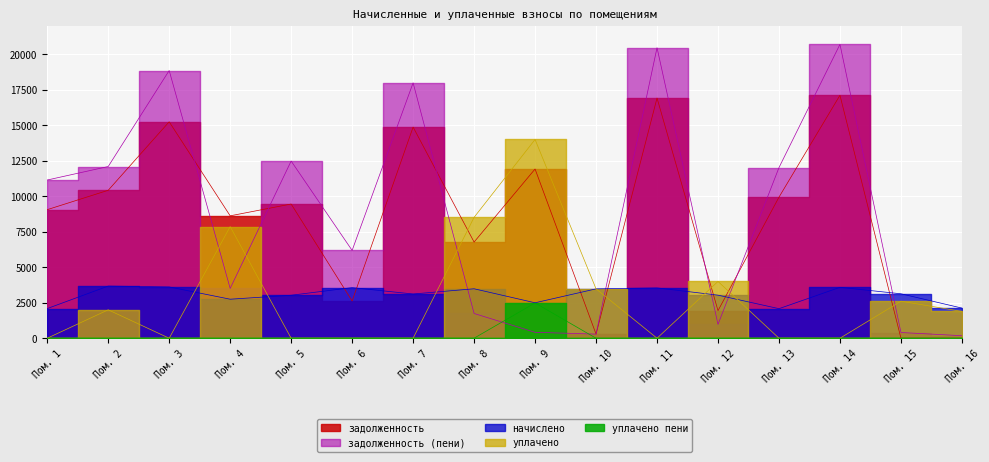

The value of уплачено пени at Пом. 10 is 0.0. True or false?

True